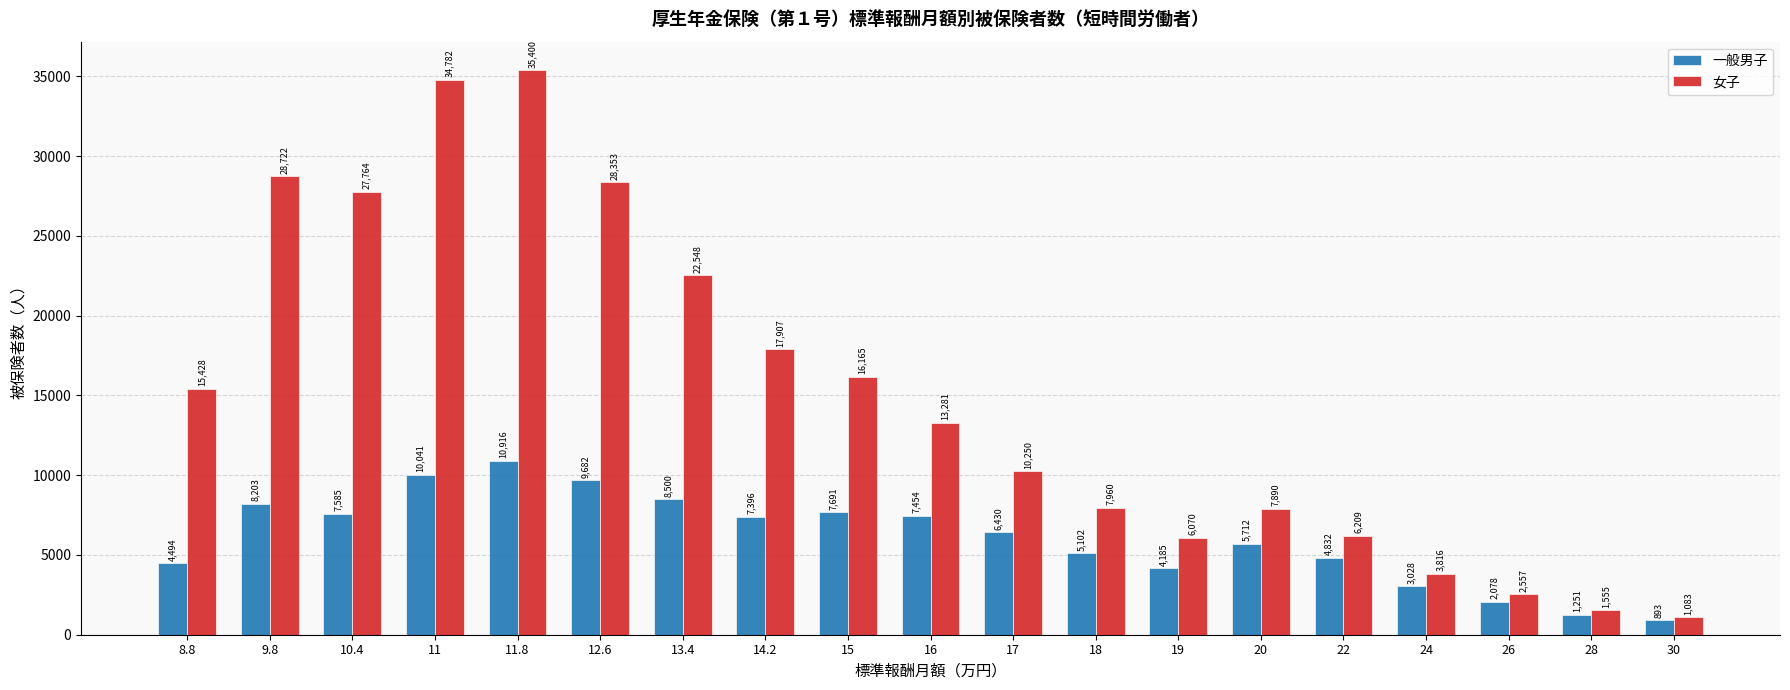

What is the difference between the maximum and minimum values in the 女子 series?

34317